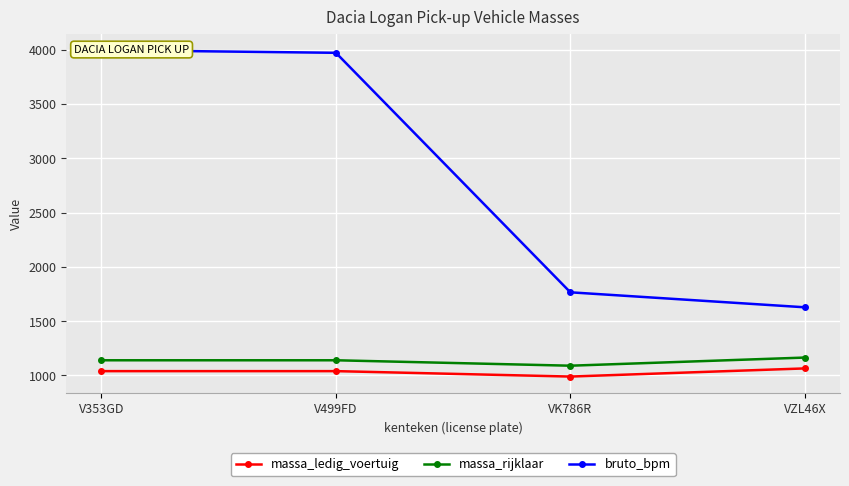

Where is bruto_bpm nearest to the value 2812?

VK786R